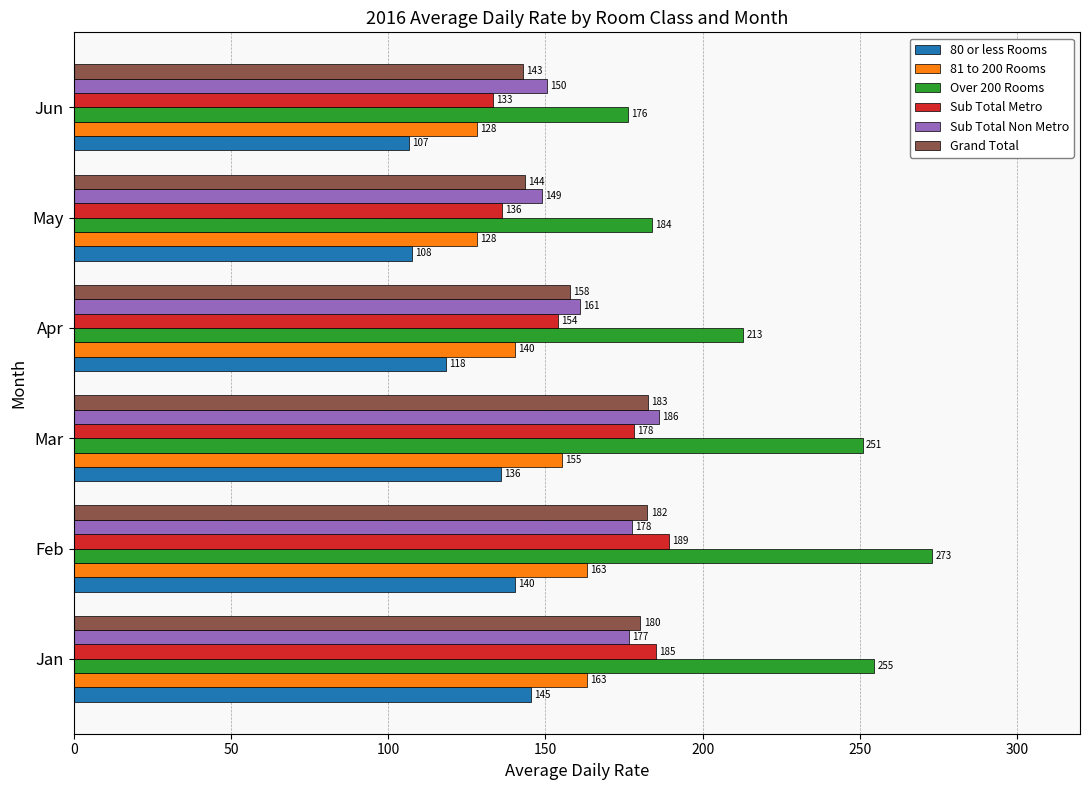

What is the average value of the Over 200 Rooms series?

225.3